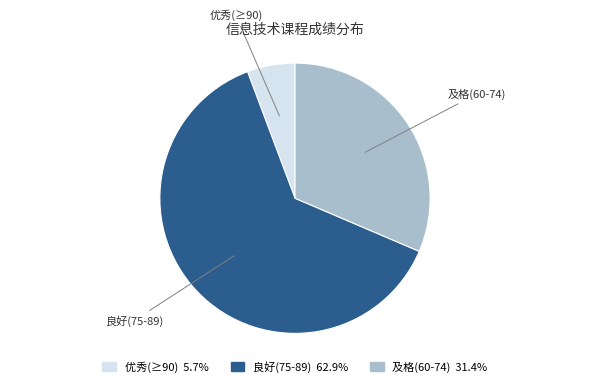

Do 优秀(≥90) 5.7% and 及格(60-74) 31.4% together represent more than half of the pie?

No